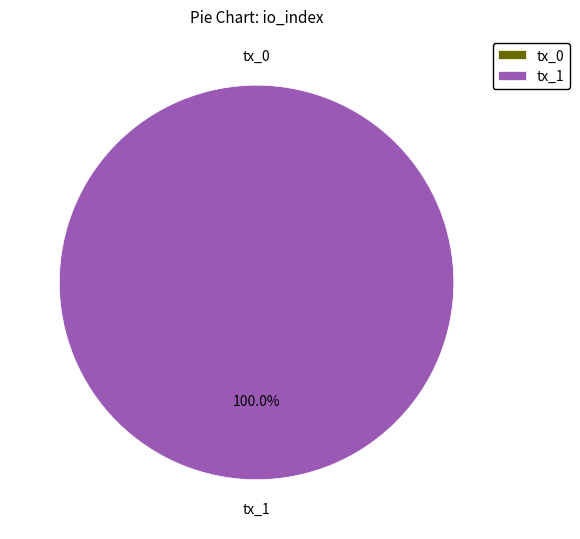

Count the number of slices in the pie.

2